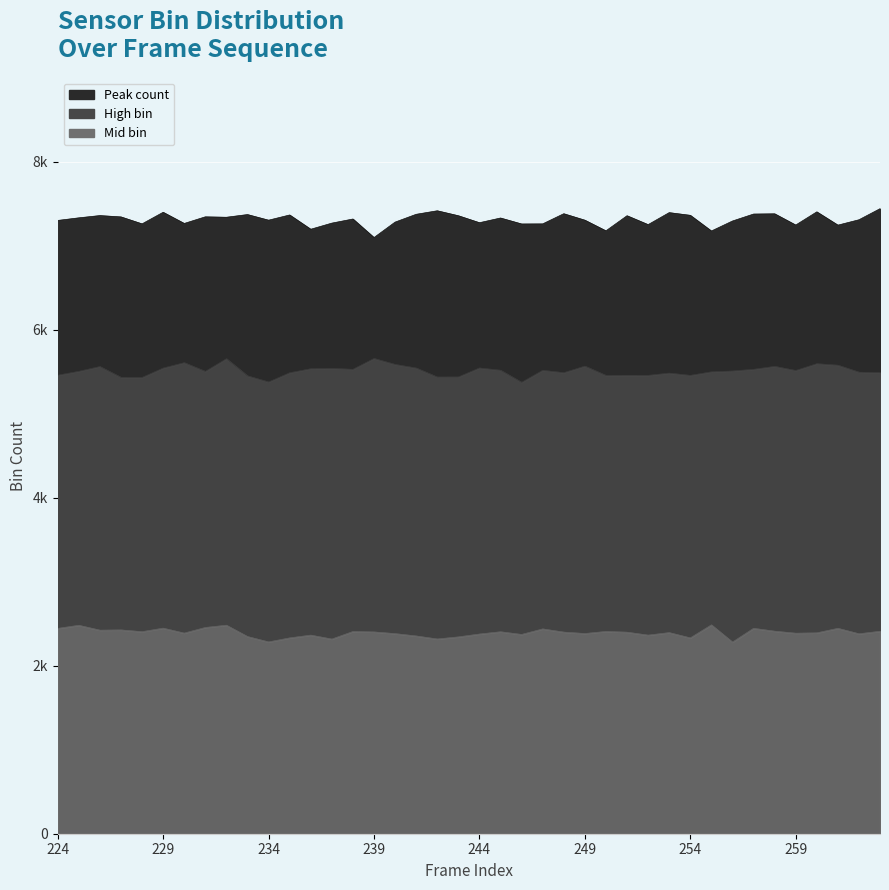

Rank the categories by value from lowest to highest.

239, 255, 250, 236, 261, 259, 252, 246, 228, 247, 230, 237, 244, 240, 256, 224, 234, 249, 262, 238, 245, 225, 232, 227, 231, 243, 251, 226, 254, 235, 233, 241, 257, 258, 248, 253, 229, 260, 242, 263